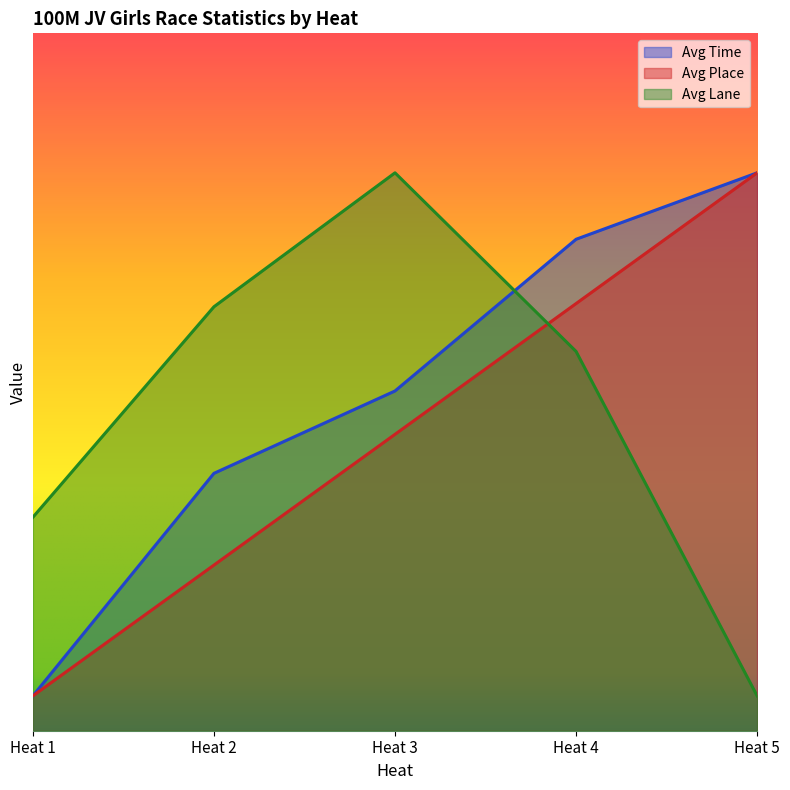

True or false: Avg Place has more than 1 points higher than both neighbors.

False